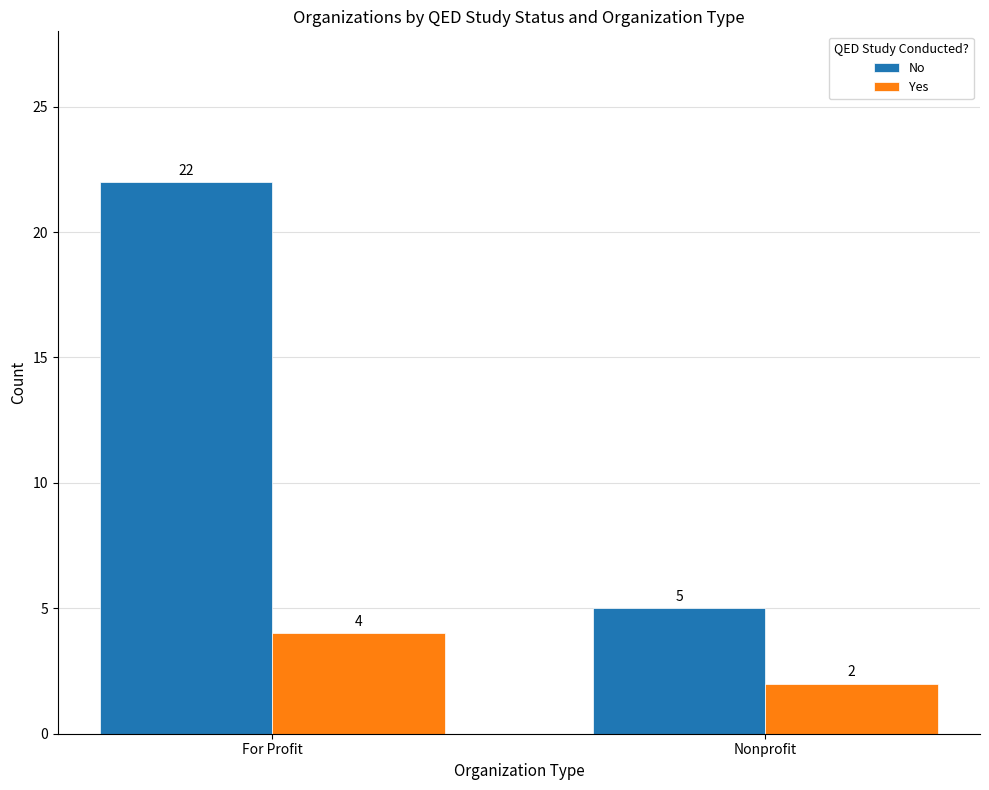

True or false: No has a value of 1 at Nonprofit.

False